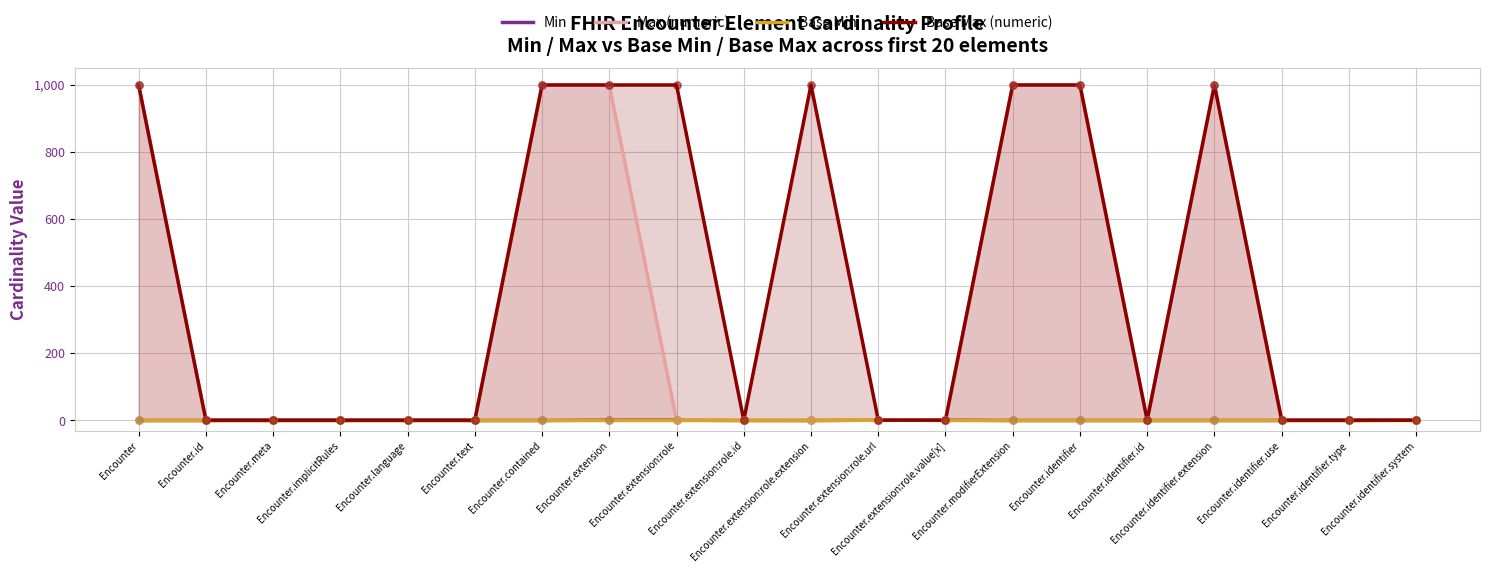

What is the total value across all series at Encounter.implicitRules?

2